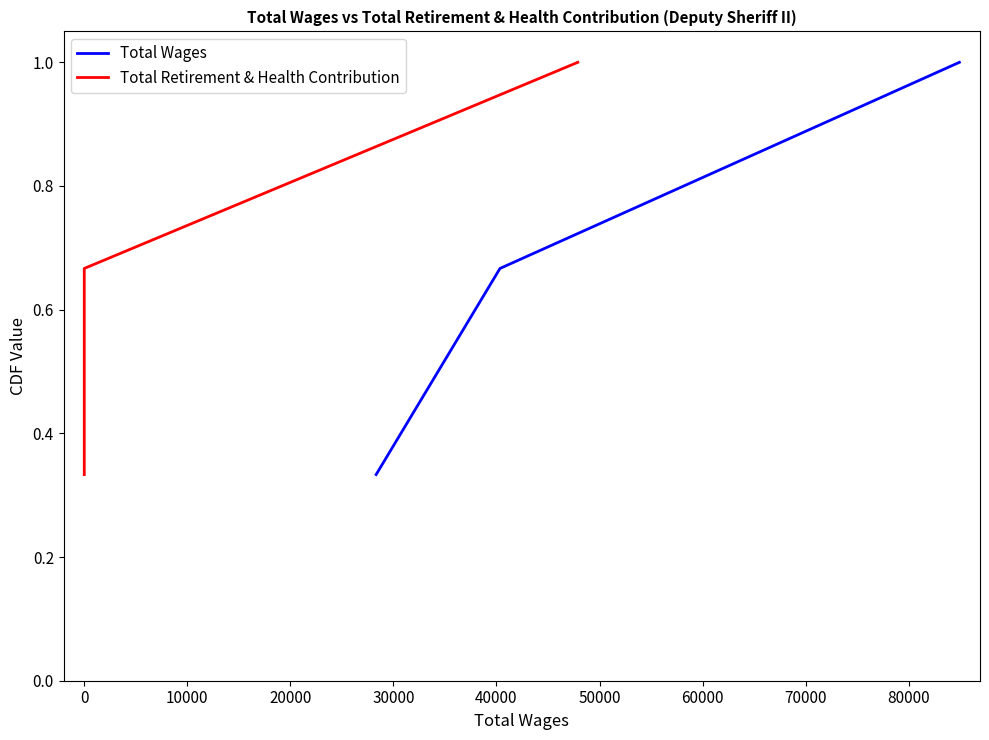

What is the average value of the Total Wages series?

0.7